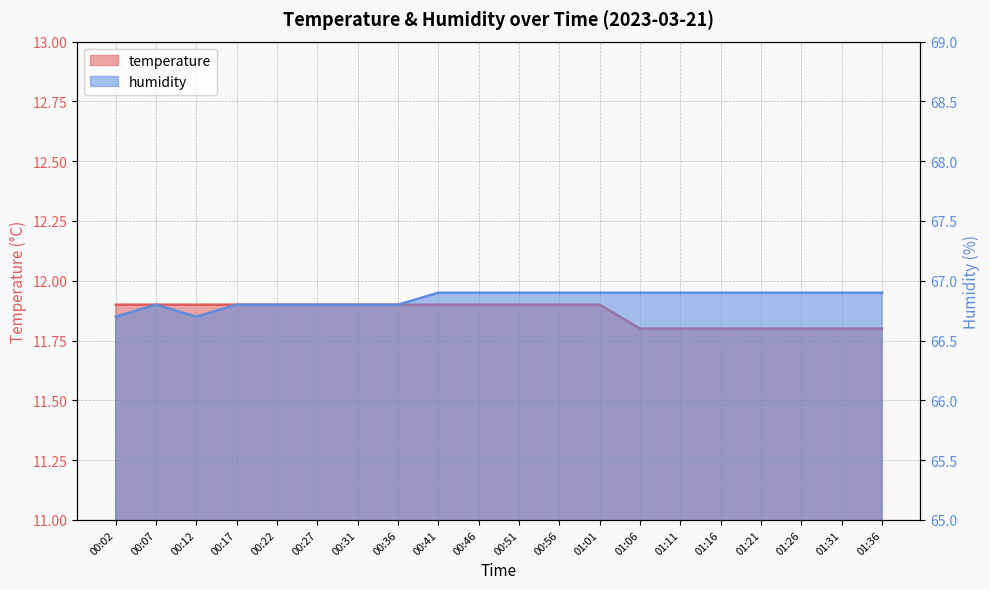

Reading right to left, transcribe all the data shown in this chart.

temperature: 01:36=11.8	01:31=11.8	01:26=11.8	01:21=11.8	01:16=11.8	01:11=11.8	01:06=11.8	01:01=11.9	00:56=11.9	00:51=11.9	00:46=11.9	00:41=11.9	00:36=11.9	00:31=11.9	00:27=11.9	00:22=11.9	00:17=11.9	00:12=11.9	00:07=11.9	00:02=11.9
humidity: 01:36=66.9	01:31=66.9	01:26=66.9	01:21=66.9	01:16=66.9	01:11=66.9	01:06=66.9	01:01=66.9	00:56=66.9	00:51=66.9	00:46=66.9	00:41=66.9	00:36=66.8	00:31=66.8	00:27=66.8	00:22=66.8	00:17=66.8	00:12=66.7	00:07=66.8	00:02=66.7